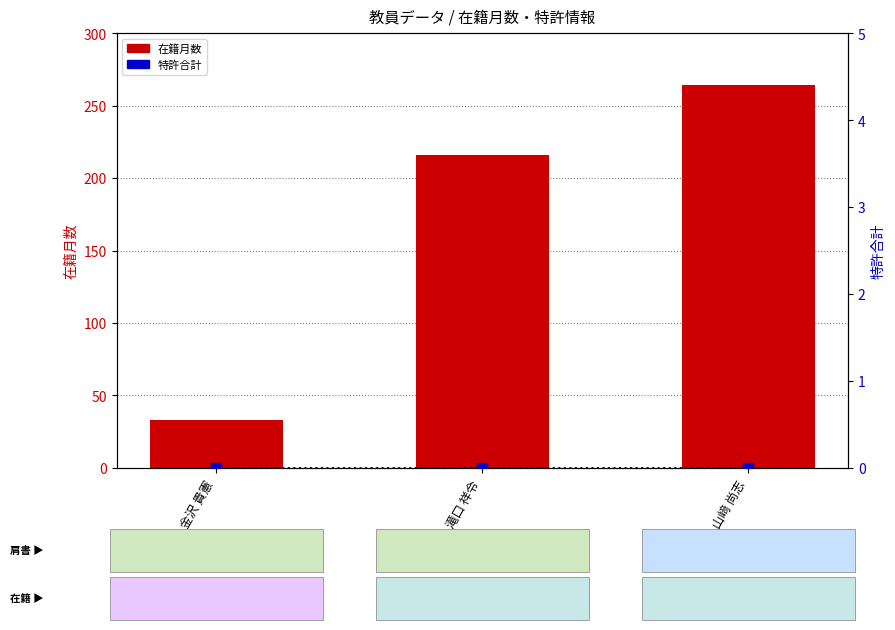

What are all the series names shown in the legend?

在籍月数, 特許合計